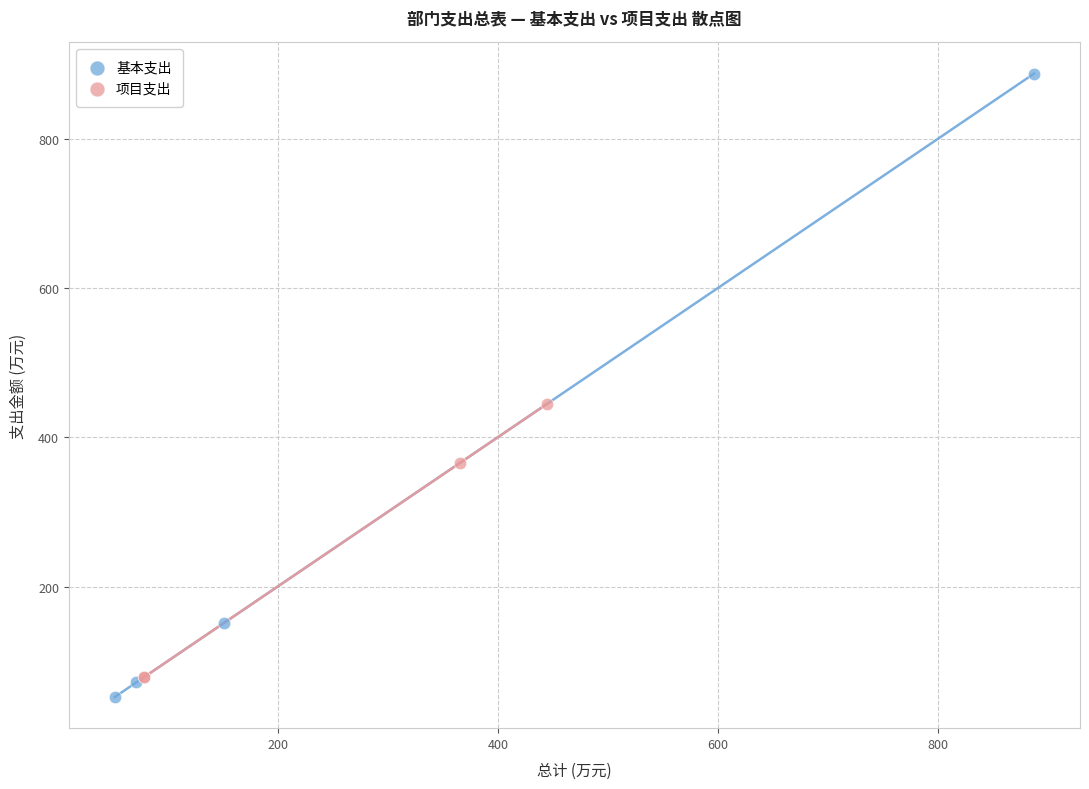

Which series has the widest spread of Y values?

基本支出